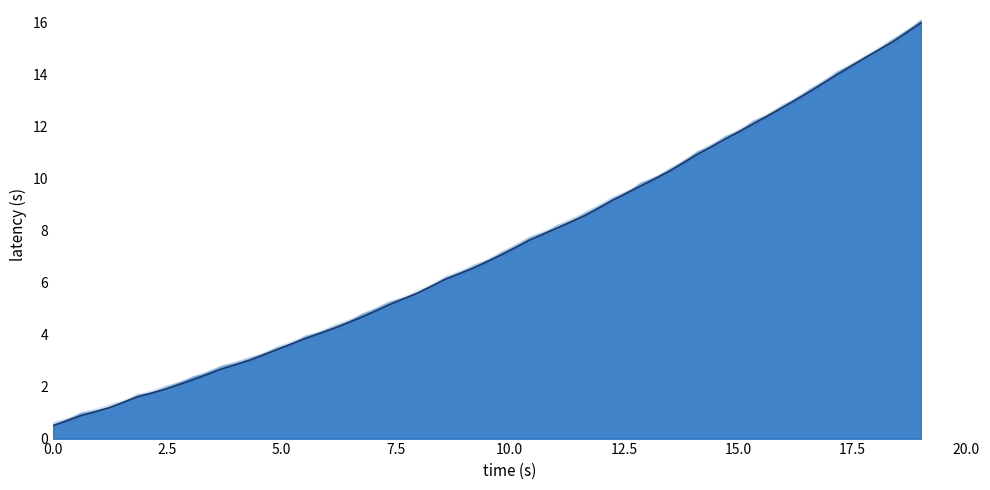

What is the difference between the second highest and minimum values?

14.8